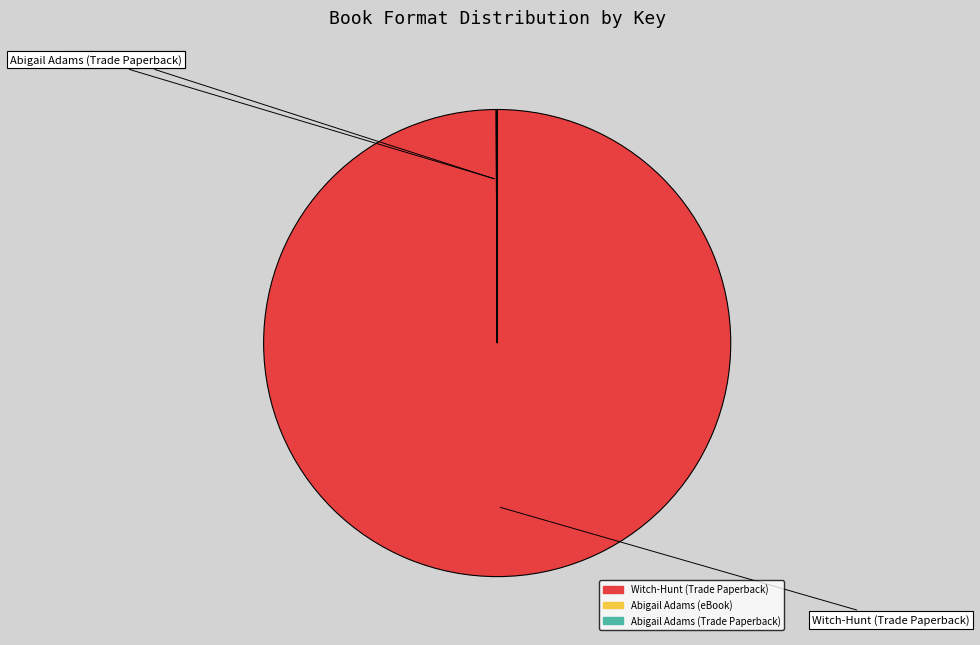

True or false: Witch-Hunt (Trade Paperback) accounts for 94% of the total.

False